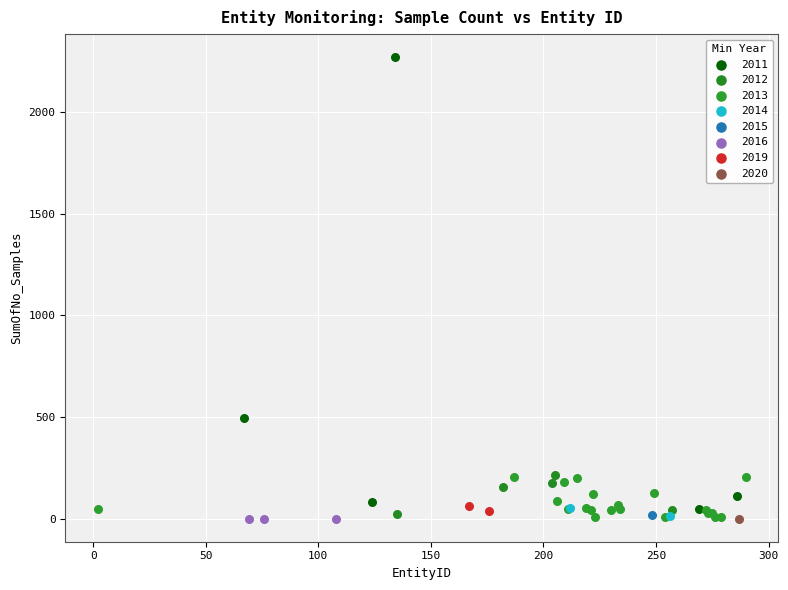

Which series reaches the maximum Y coordinate?

2011